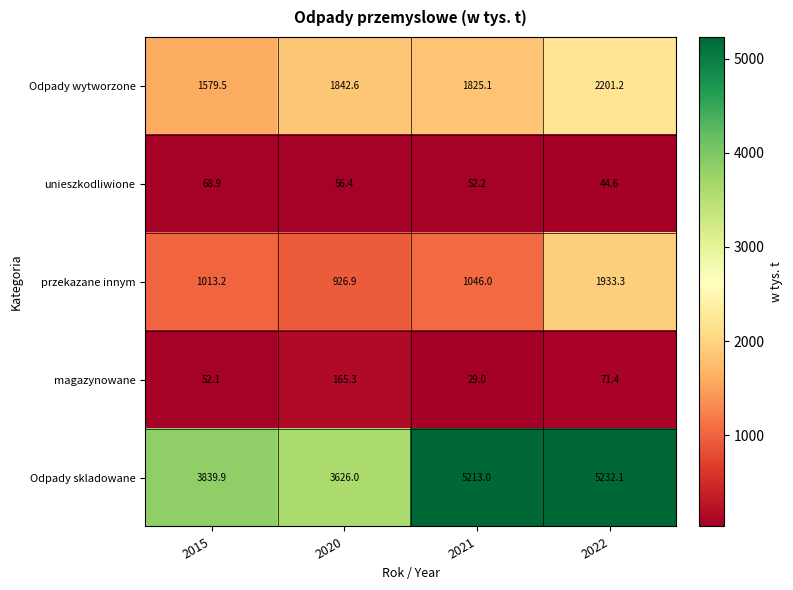

What is the greatest value displayed?

5232.1